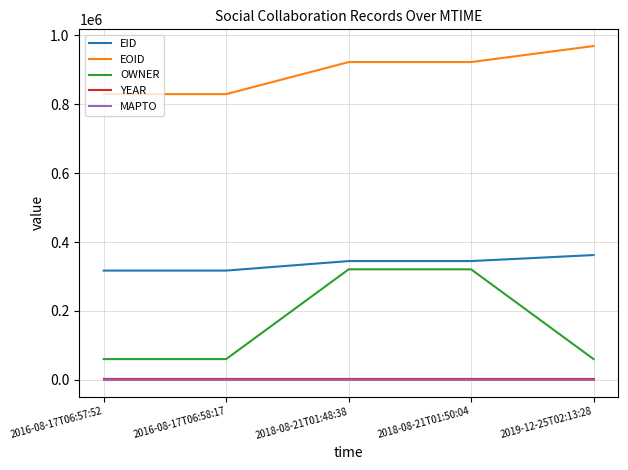

True or false: OWNER and EID intersect in this chart.

False